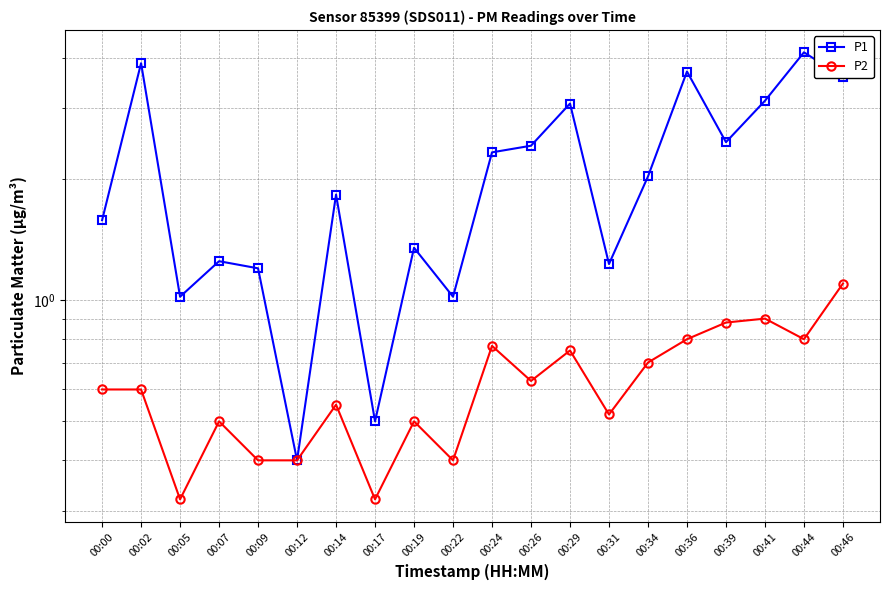

In P1, how many points are lower than both neighbors (excluding endpoints)?

6